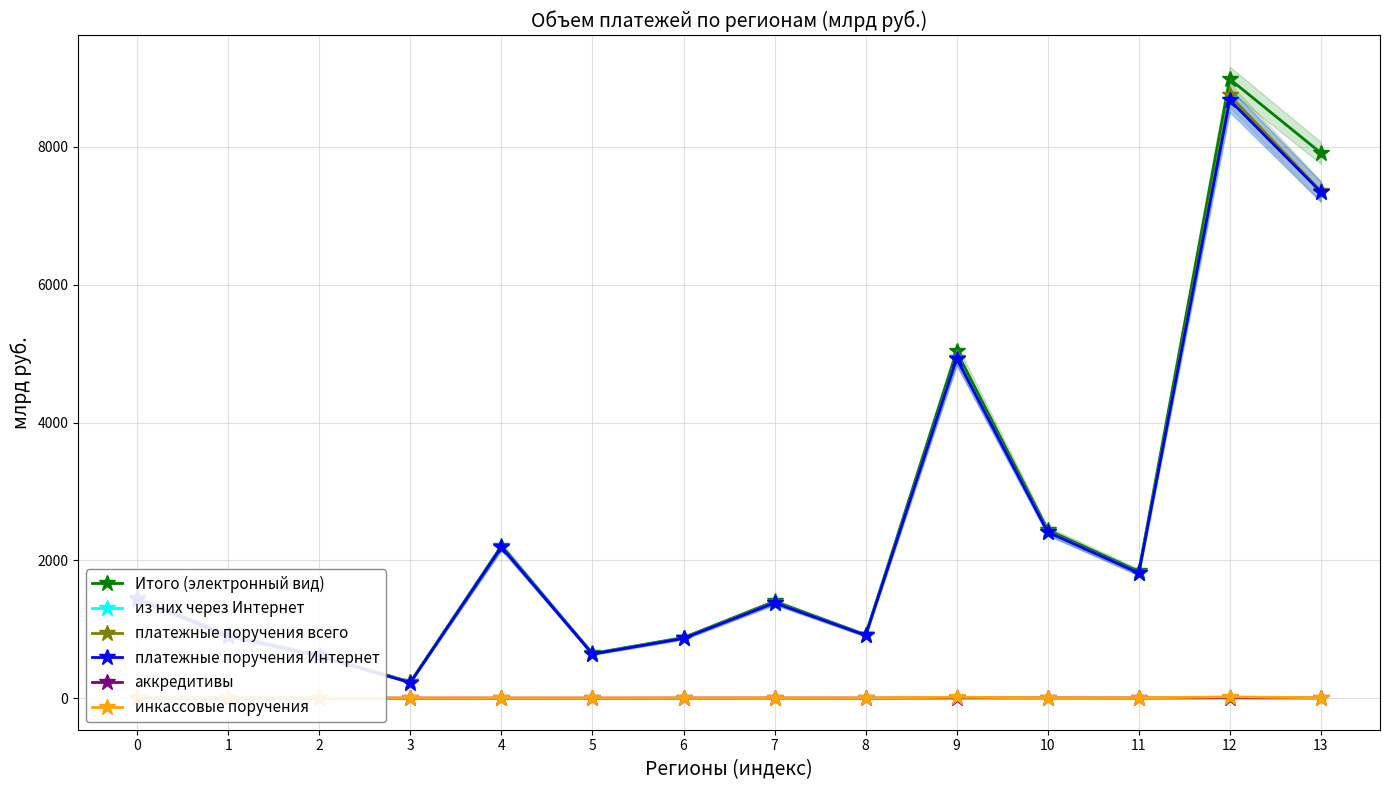

What is the sum of the аккредитивы values at 2 and 5?

0.8